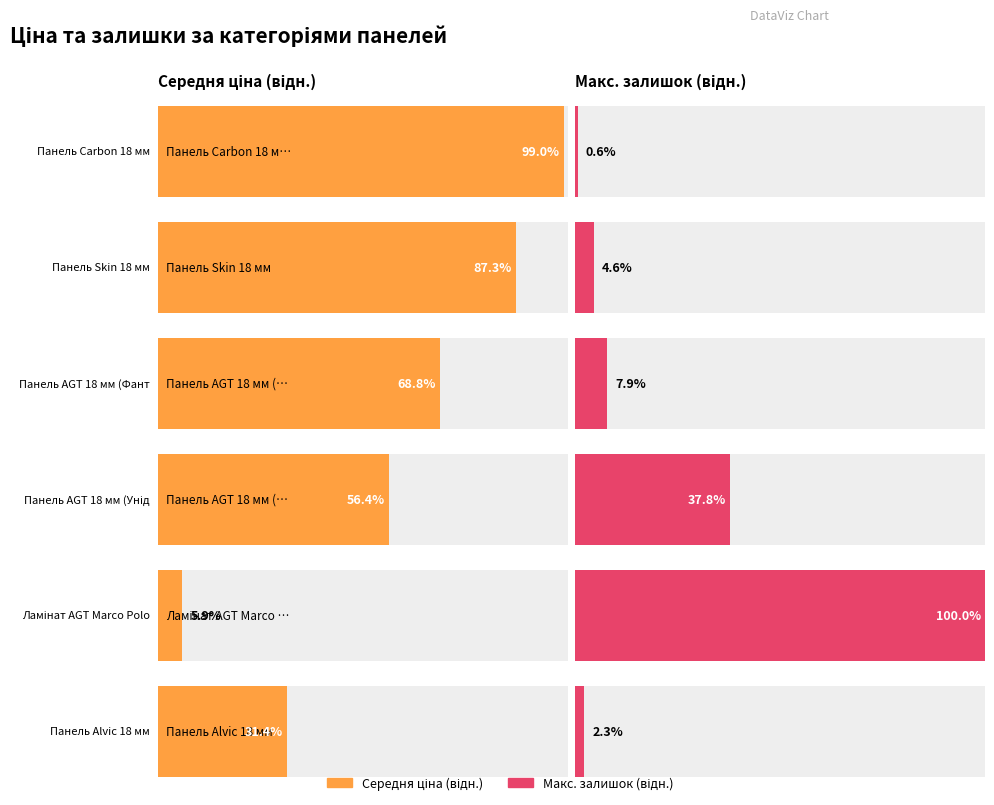

What is the difference between the highest and lowest values at 1?

8687.6